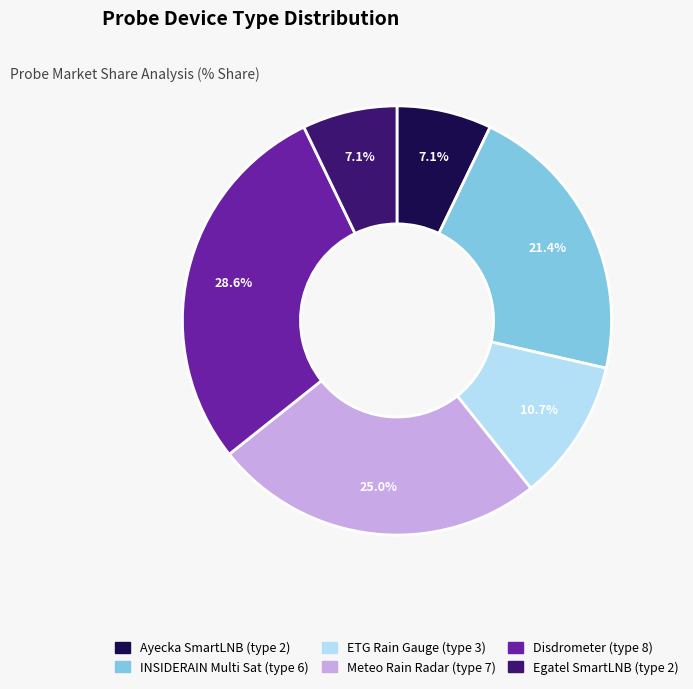

Is there any slice that represents more than half of the pie?

No